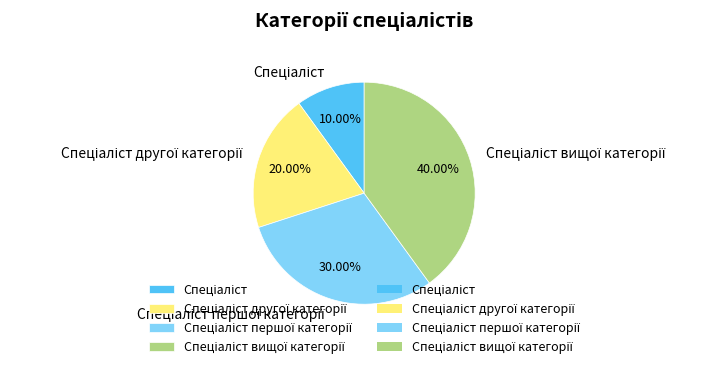

Count the number of slices in the pie.

4